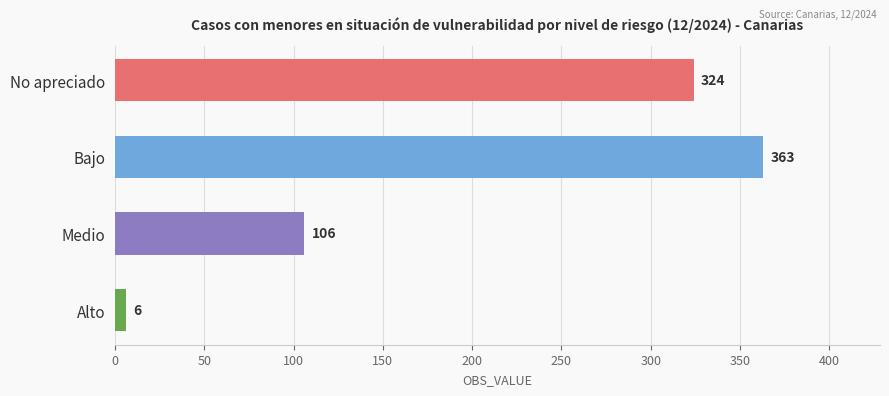

Which label corresponds to the largest value in the chart?

Bajo